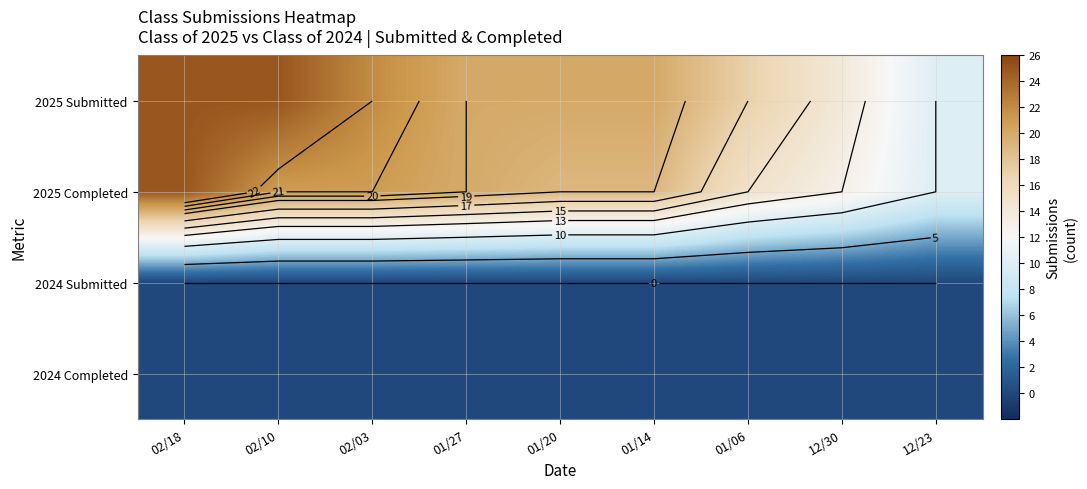

At how many categories does at least one series exceed 19?

6